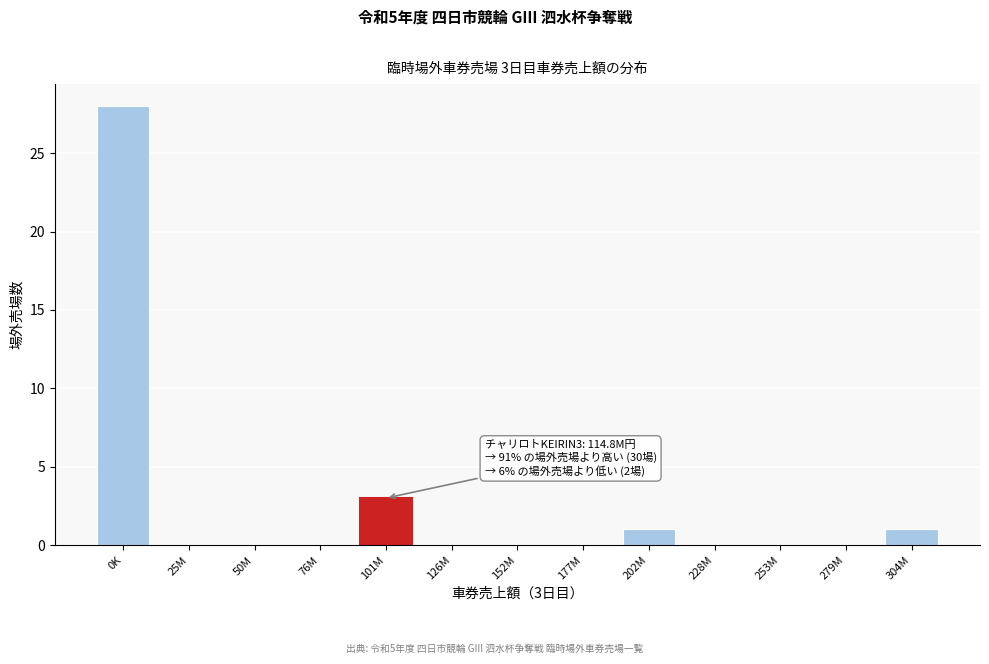

Reading left to right, transcribe all the data shown in this chart.

0K=28	25M=0	50M=0	76M=0	101M=3	126M=0	152M=0	177M=0	202M=1	228M=0	253M=0	279M=0	304M=1